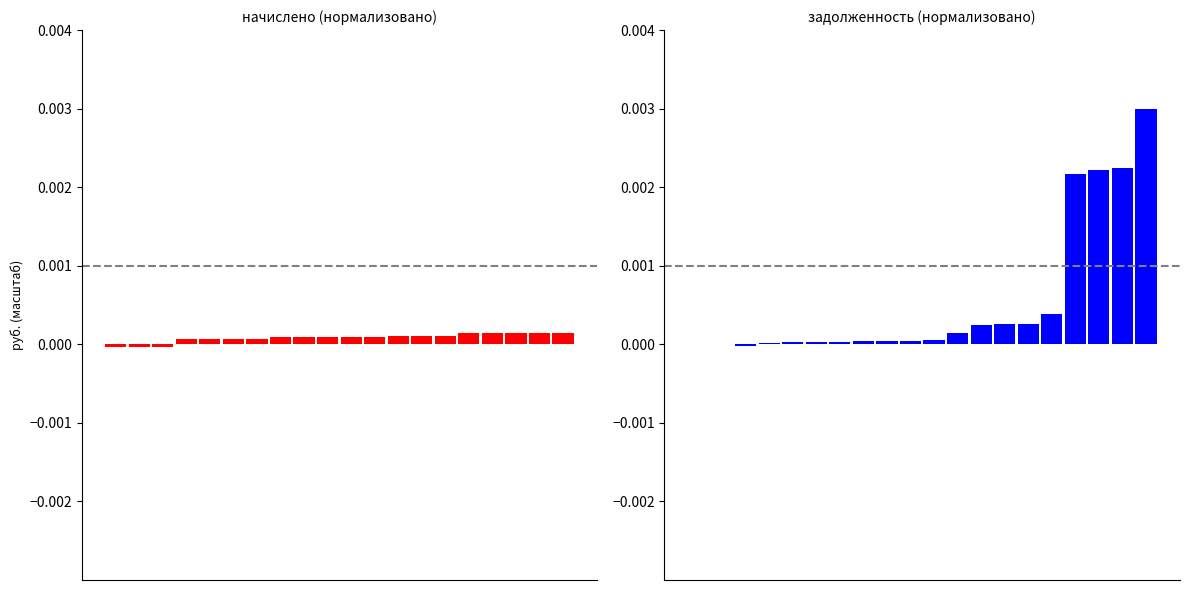

Reading right to left, list all the values displayed in this chart.

начислено: 19=0.0	18=0.0	17=0.0	16=0.0	15=0.0	14=0.0	13=0.0	12=0.0	11=0.0	10=0.0	9=0.0	8=0.0	7=0.0	6=0.0	5=0.0	4=0.0	3=0.0	2=-0.0	1=-0.0	0=-0.0
задолженность: 19=0.0	18=0.0	17=0.0	16=0.0	15=0.0	14=0.0	13=0.0	12=0.0	11=0.0	10=0.0	9=0.0	8=0.0	7=0.0	6=0.0	5=0.0	4=0.0	3=0.0	2=-0.0	1=0.0	0=0.0